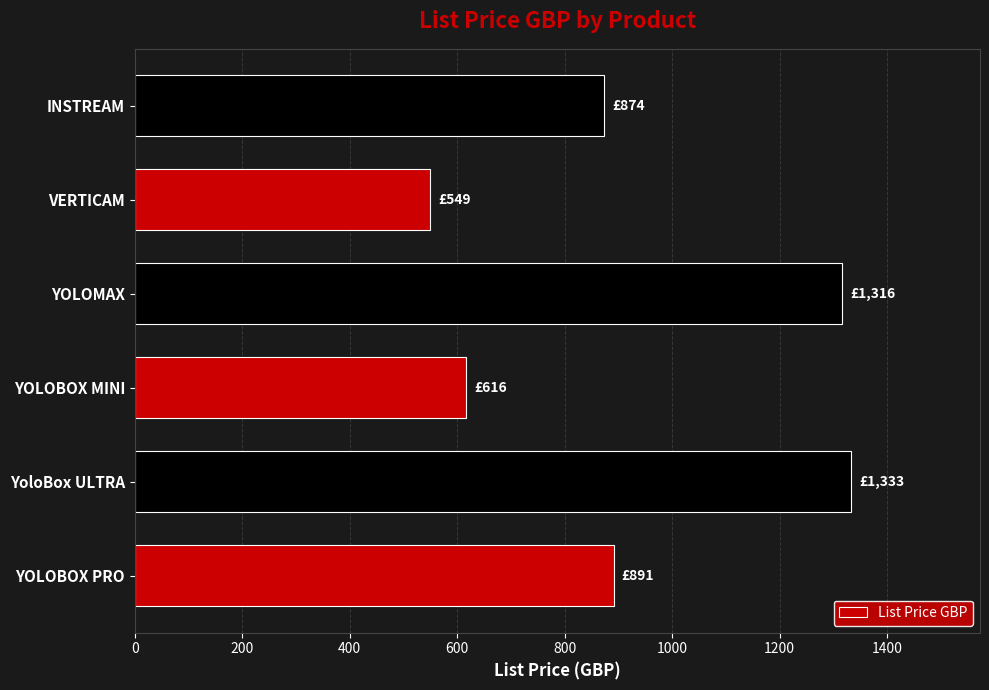

What is the difference between the values at YOLOMAX and YOLOBOX MINI?

700